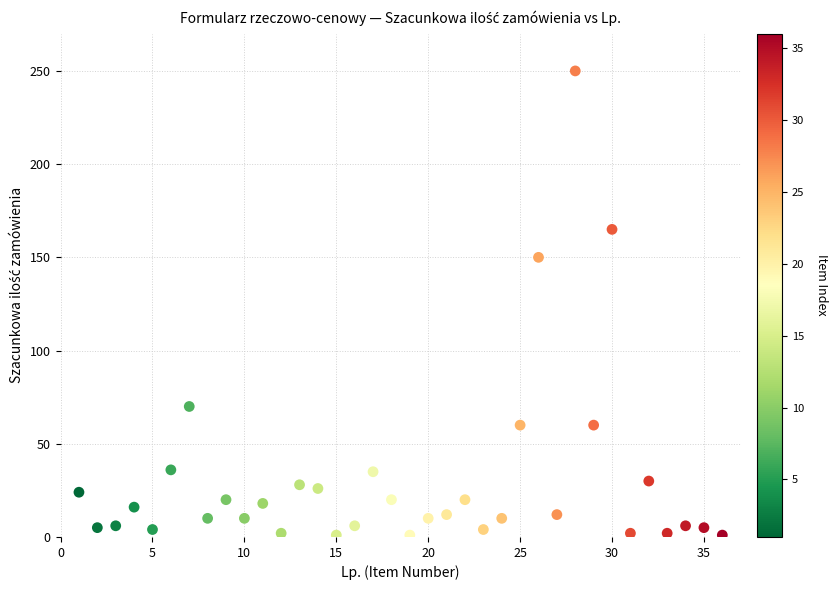

What Y value in the scatter plot is closest to 125?

150